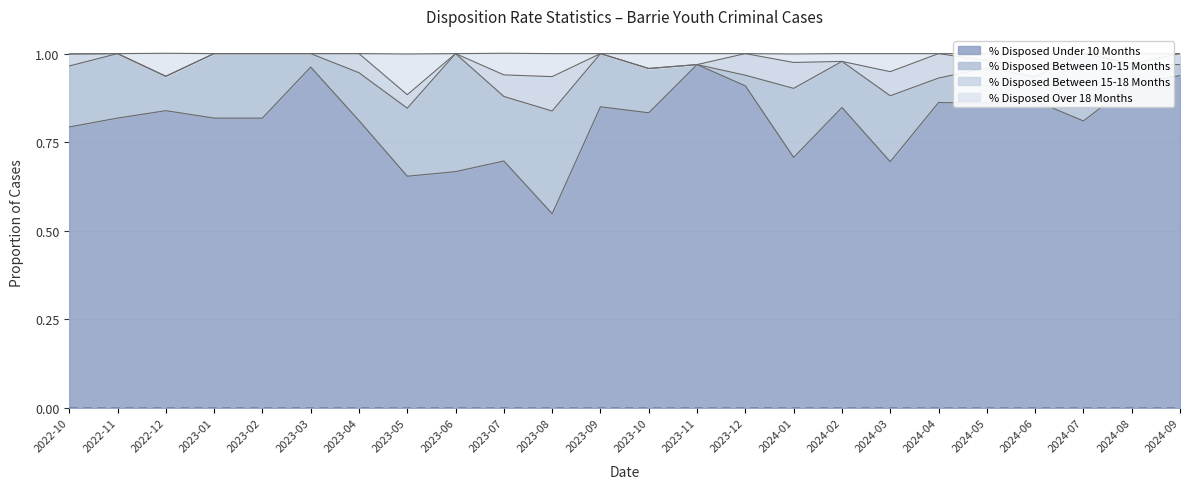

At how many categories does at least one series exceed 0?

24